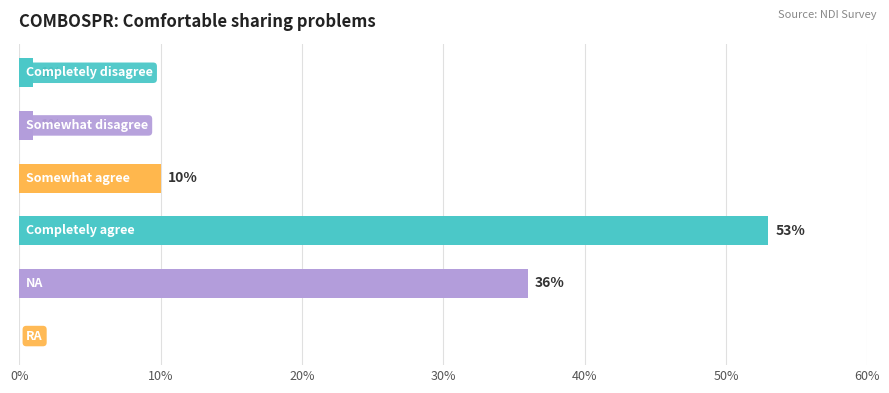

What is the sum of all values?

101